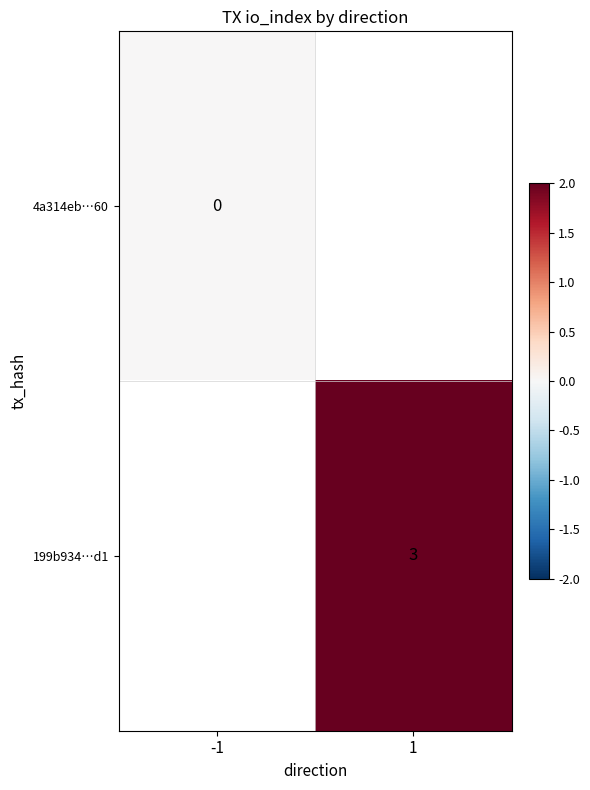

The 4a314eb…60 series shows 0.0 at -1. True or false?

True